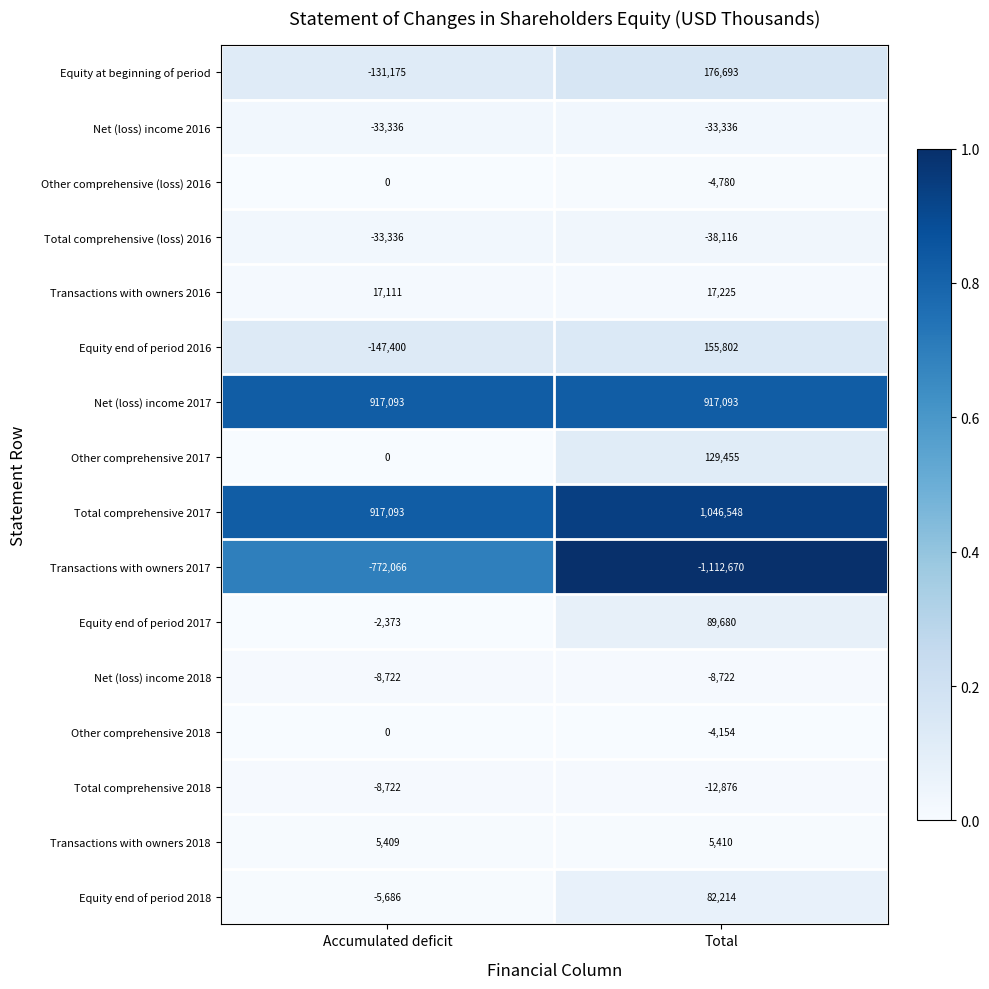

What is the average value of the Other comprehensive (loss) 2016 series?

-2390